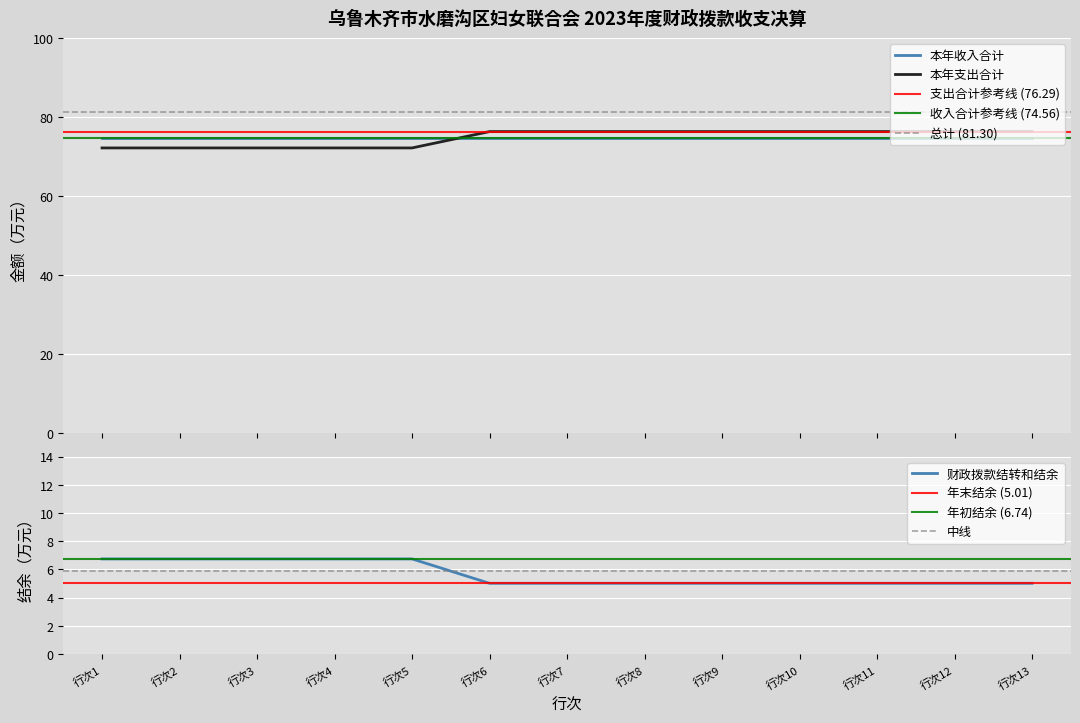

True or false: 财政拨款结转和结余 has a value of 3.8 at 行次2.

False